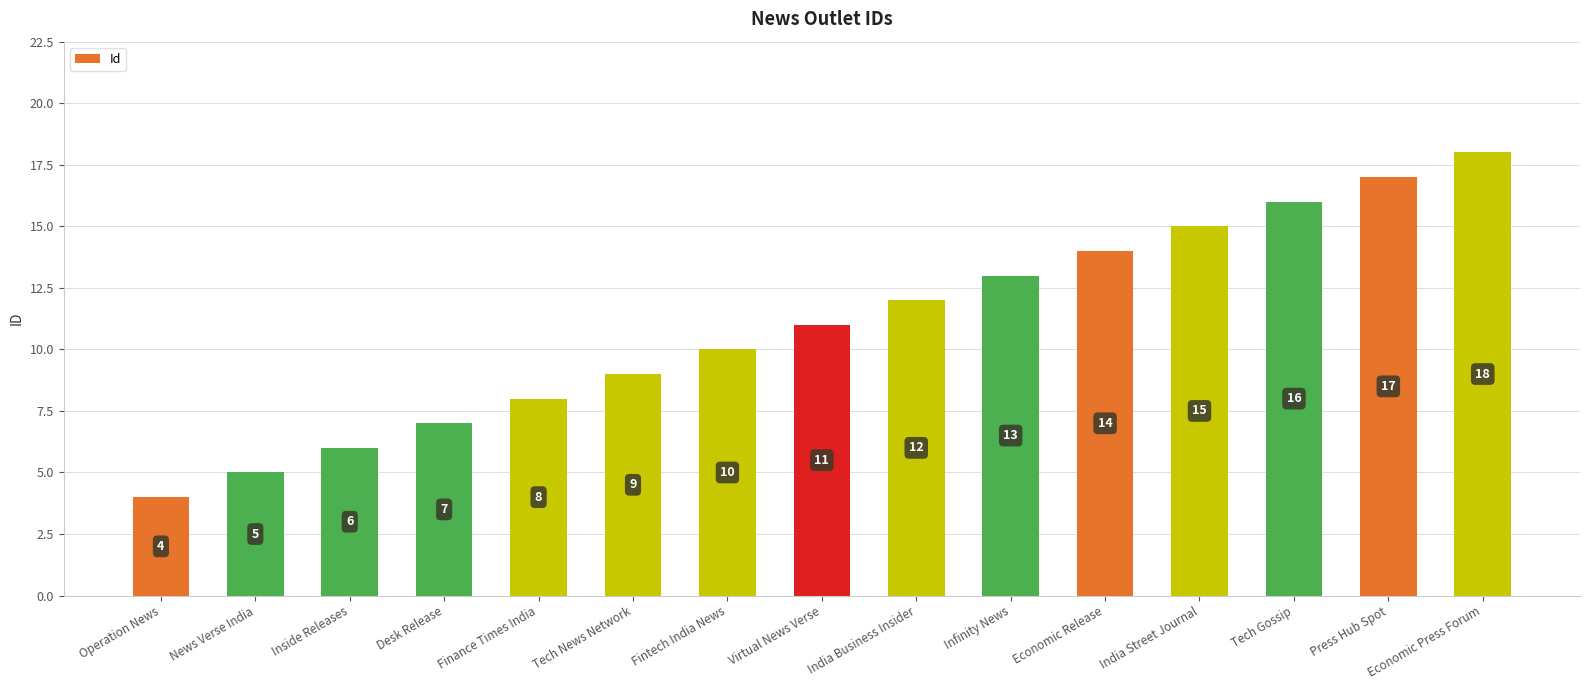

What is the change in value from Tech News Network to Fintech India News?

+1